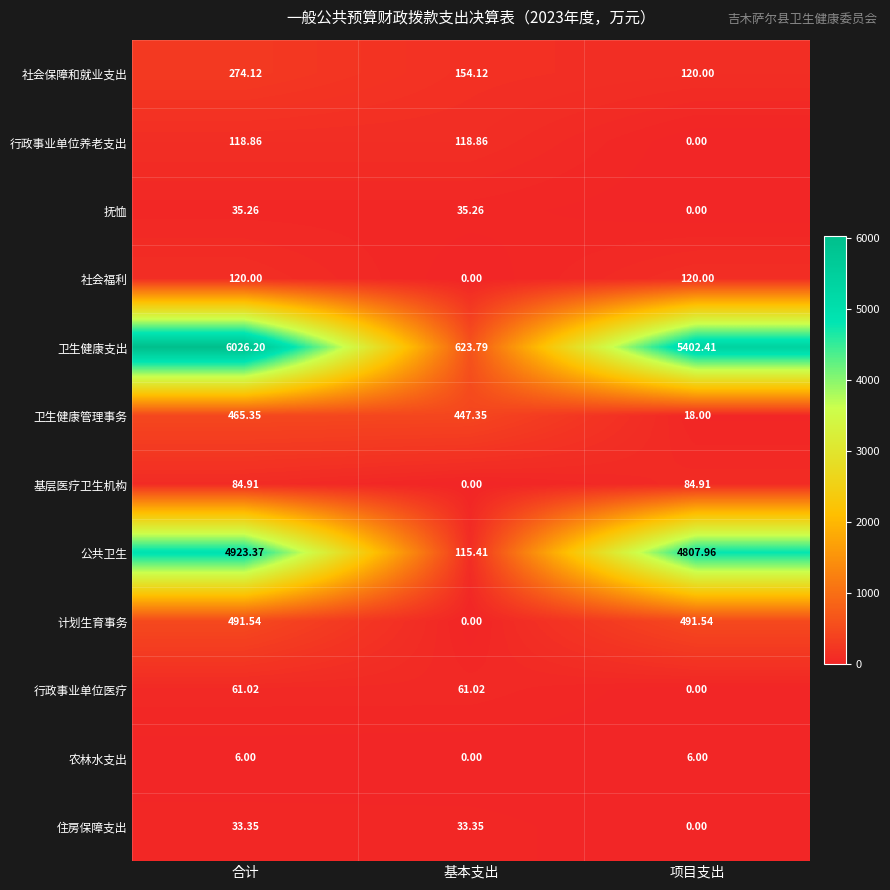

At which label is 计划生育事务 closest to 245?

基本支出